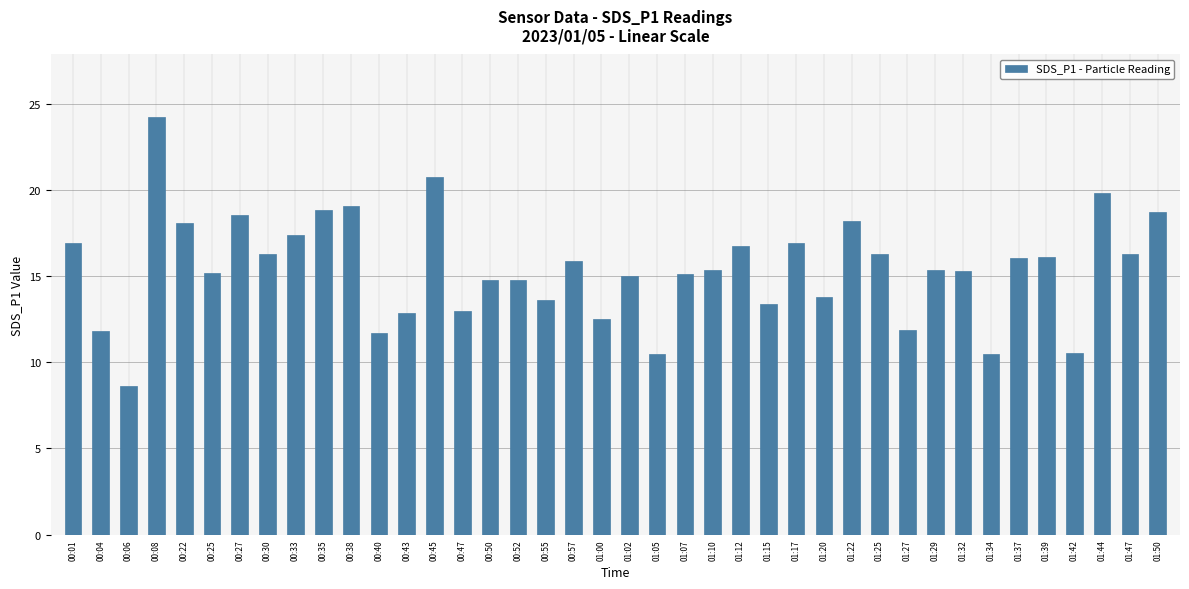

Does the chart contain stacked bars?

No